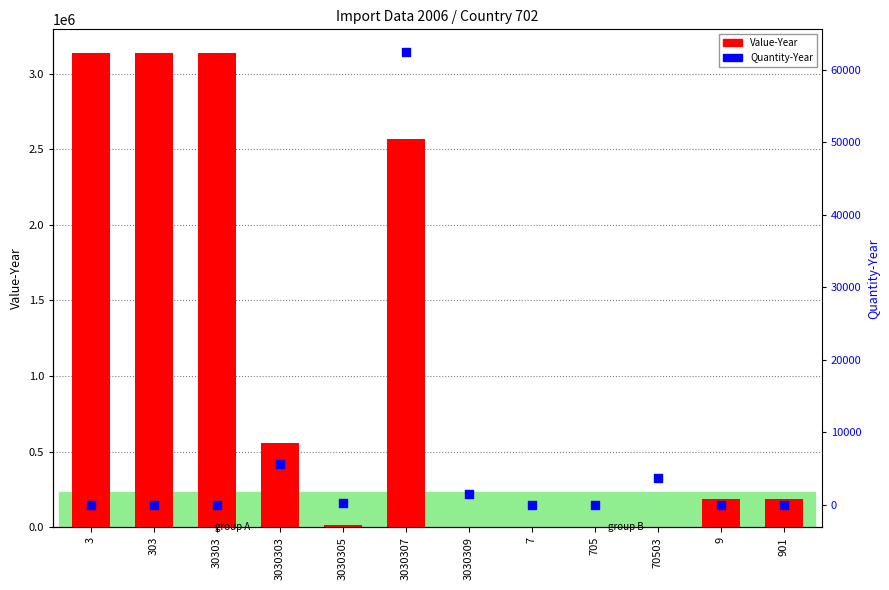

At how many categories does at least one series exceed 447485?

5